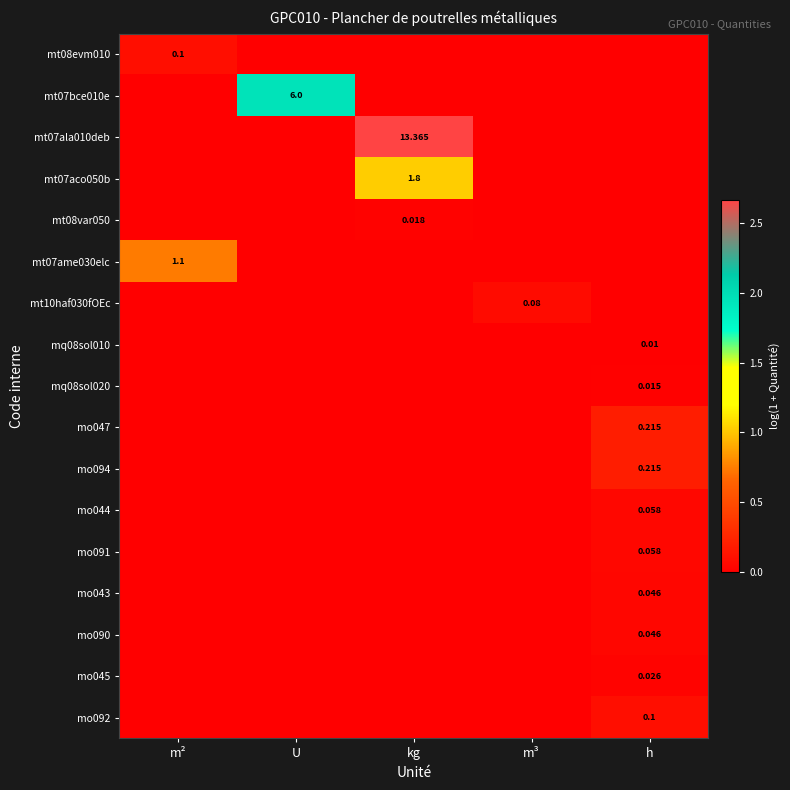

Which series has the largest range (max minus min)?

mt07ala010deb